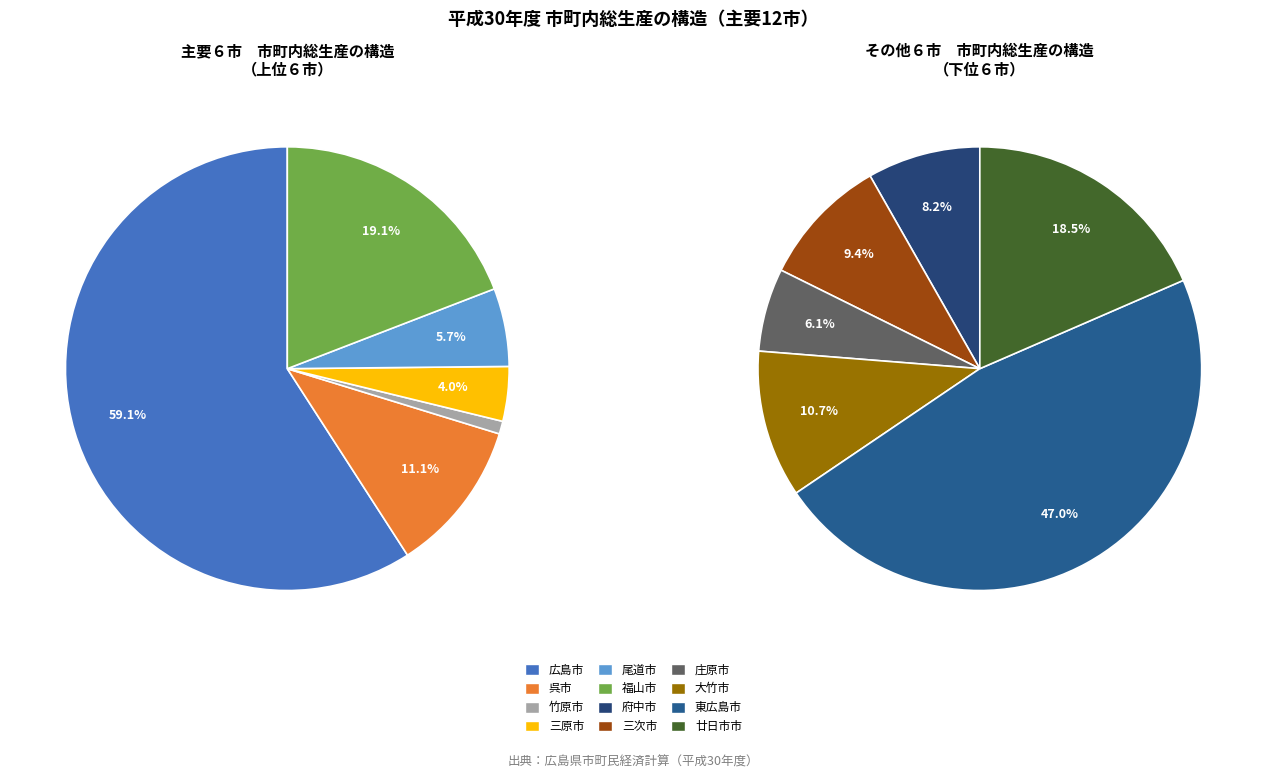

Which category has the smallest portion of the pie?

竹原市